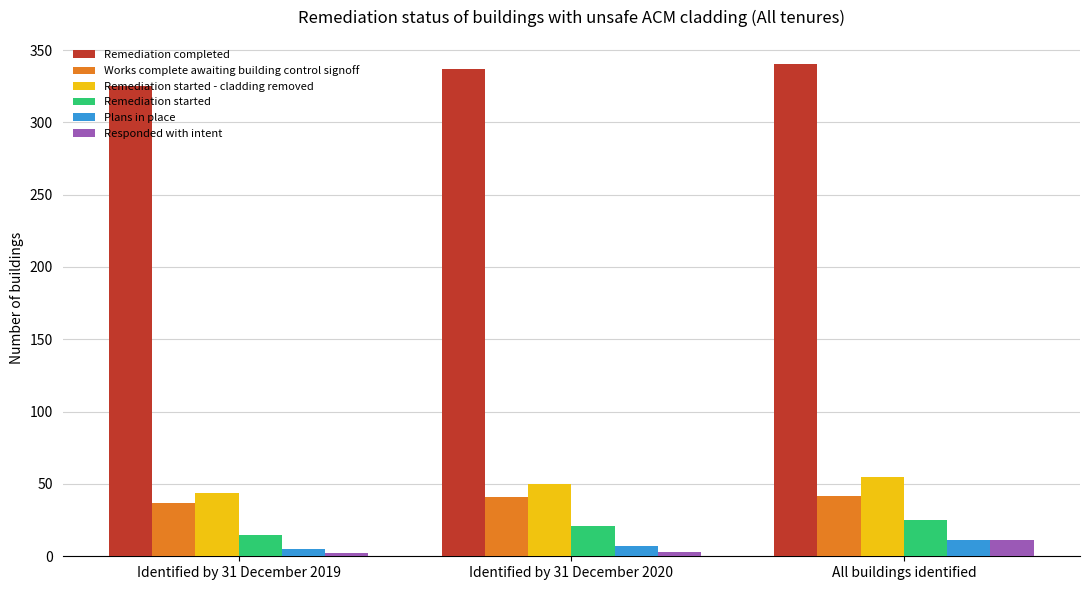

True or false: Plans in place has a value of 11 at All buildings identified.

True